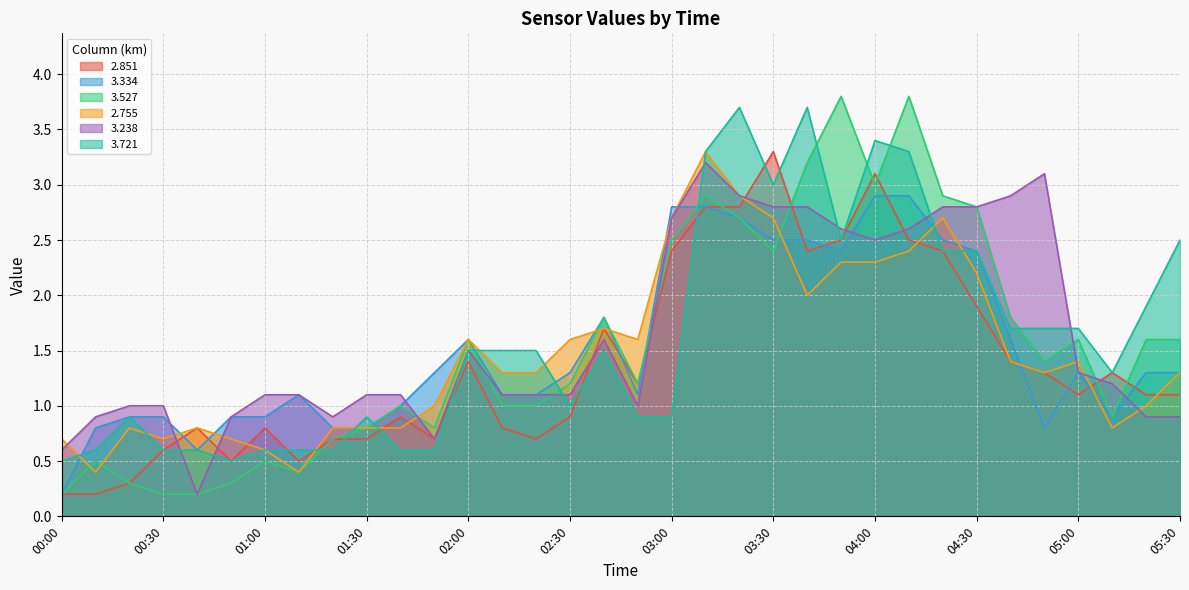

At which category is the sum across all series the highest?

03:10